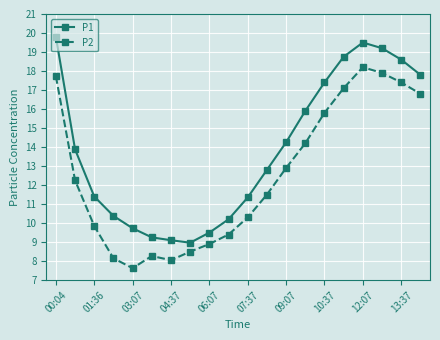

Which series has the largest total across all categories?

P1